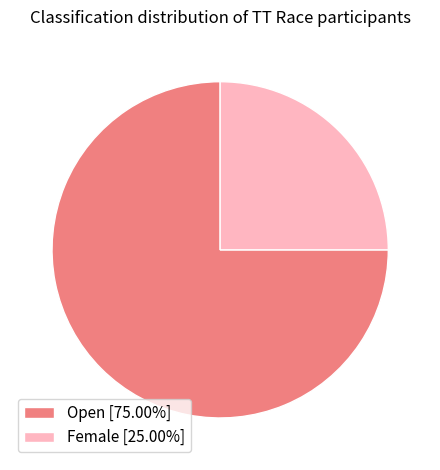

Which has a higher value, Open or Female?

Open